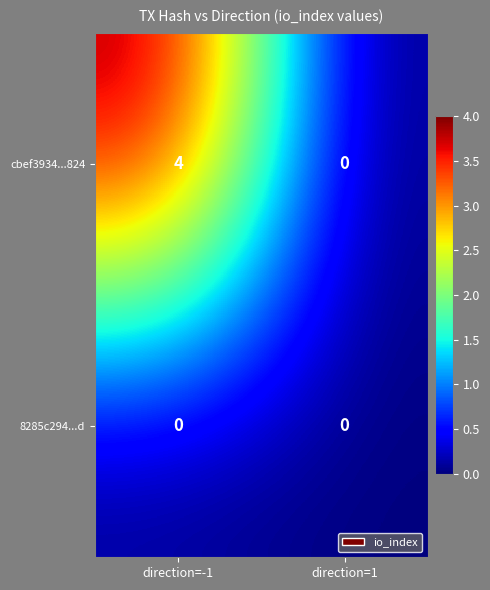

At which category does the chart reach its peak across all series?

direction=-1